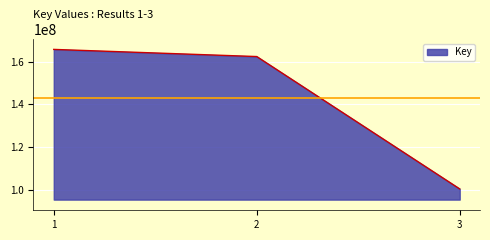

What is the smallest value displayed?

100336775